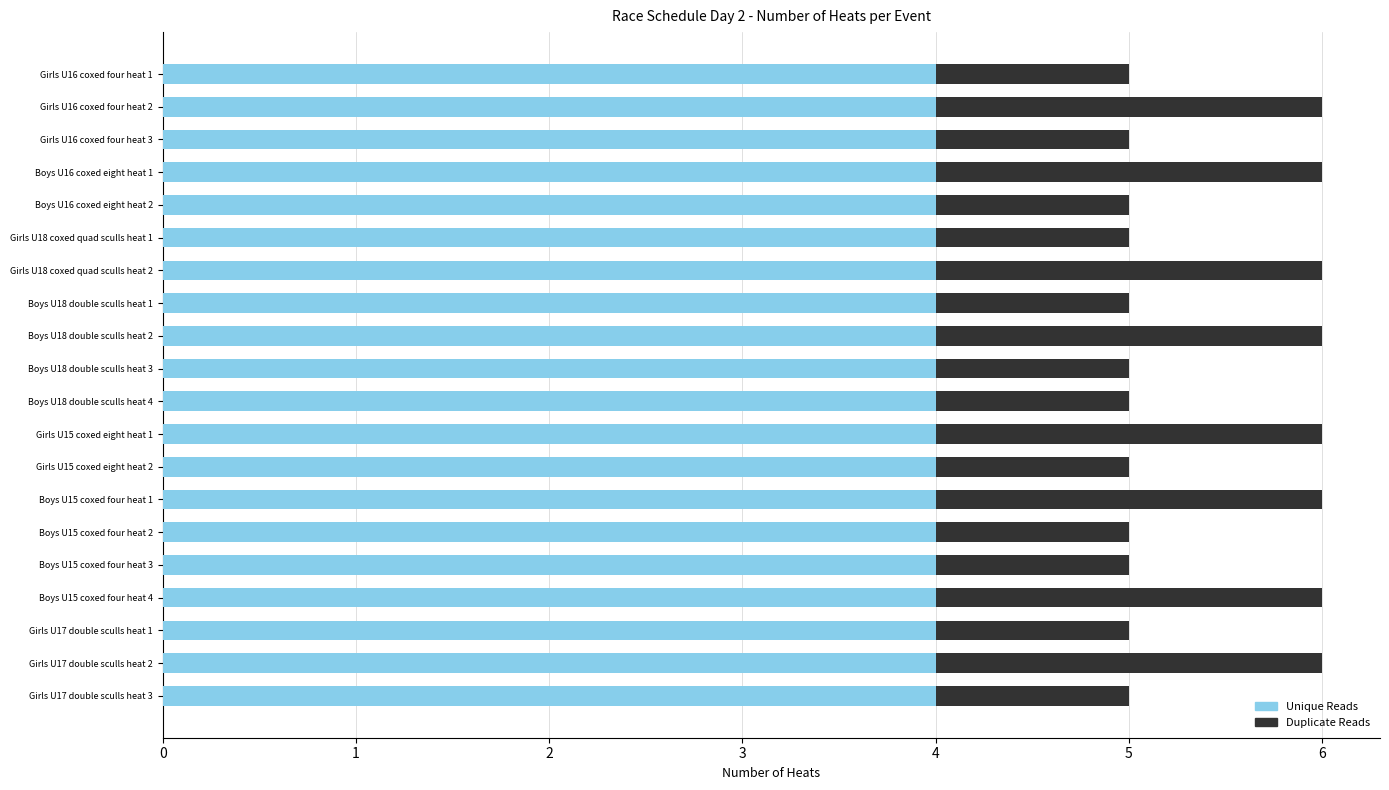

Is it true that Unique Reads equals 4 at Girls U18 coxed quad sculls heat 1?

True